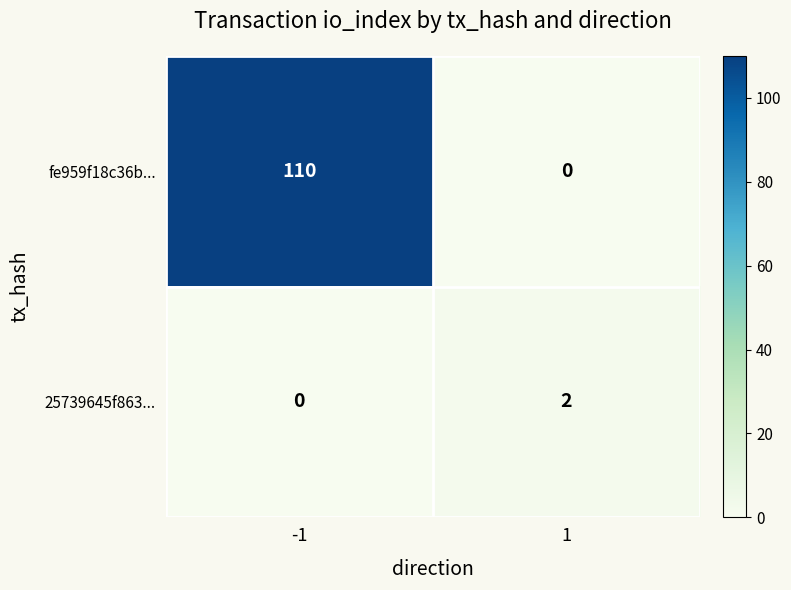

True or false: 25739645f863... has a value of 0 at -1.

True